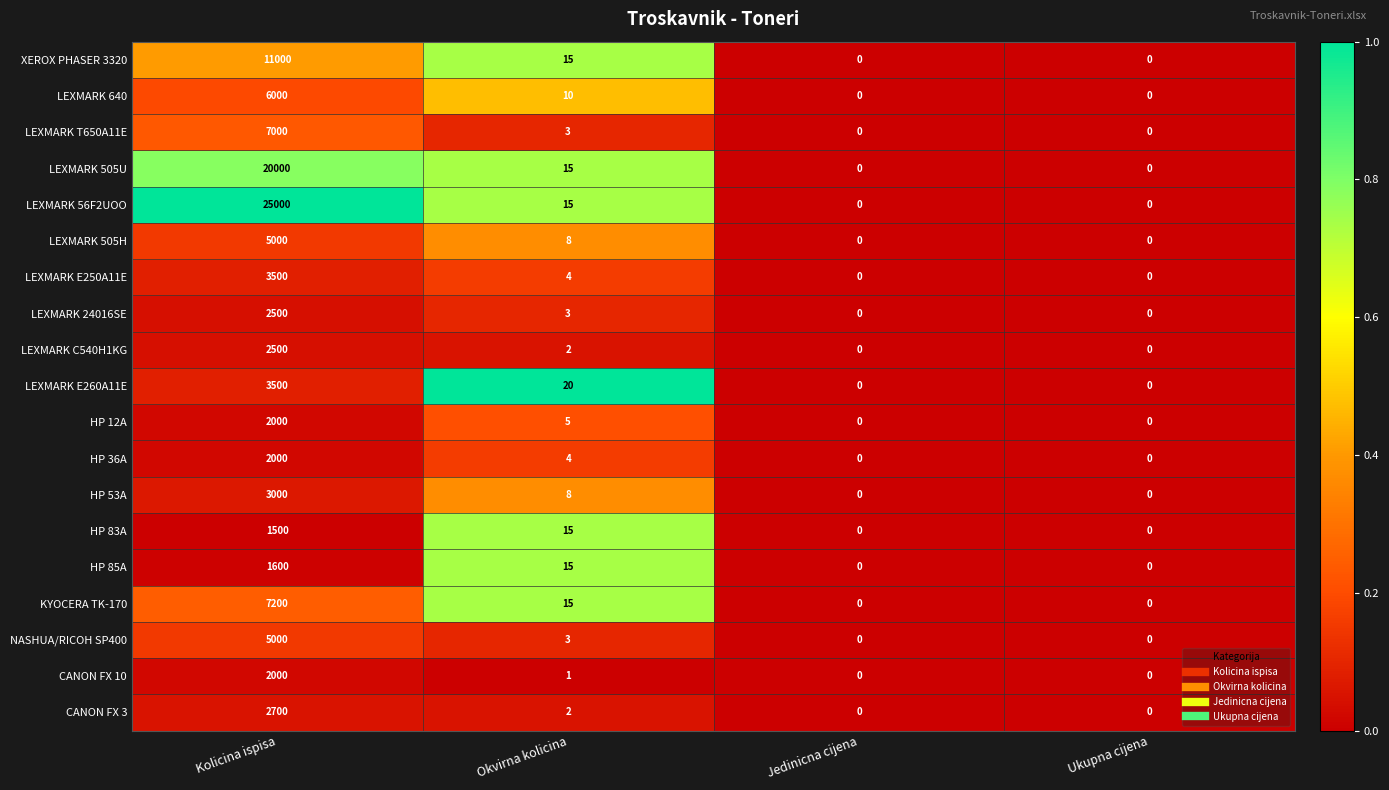

What is the difference between the maximum and second lowest values in the HP 85A series?

1600